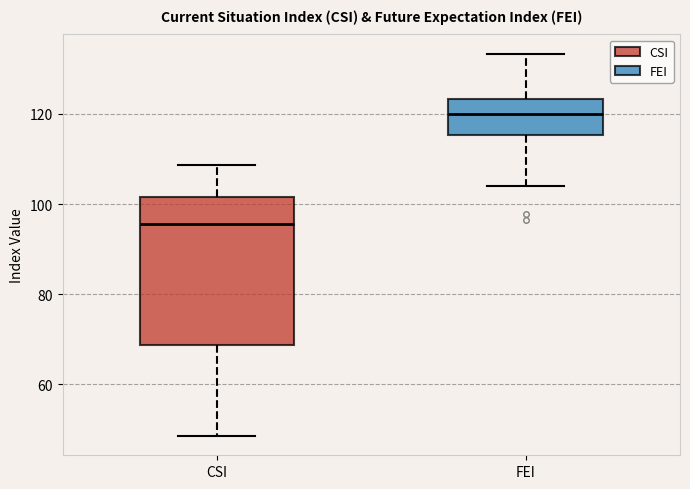

Where is the upper edge of the box for CSI on the y-axis? The values are not printed on the chart, so give them approximately, as read against the axis.

102